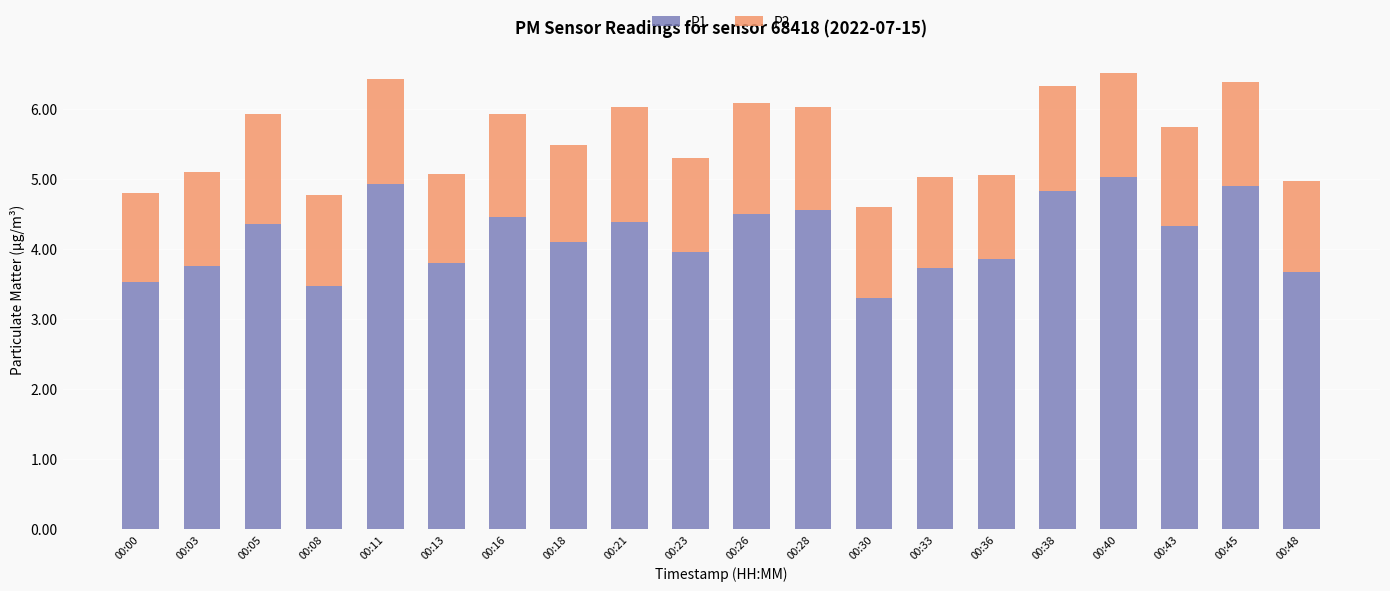

What is the total value across all series at 00:26?

6.1